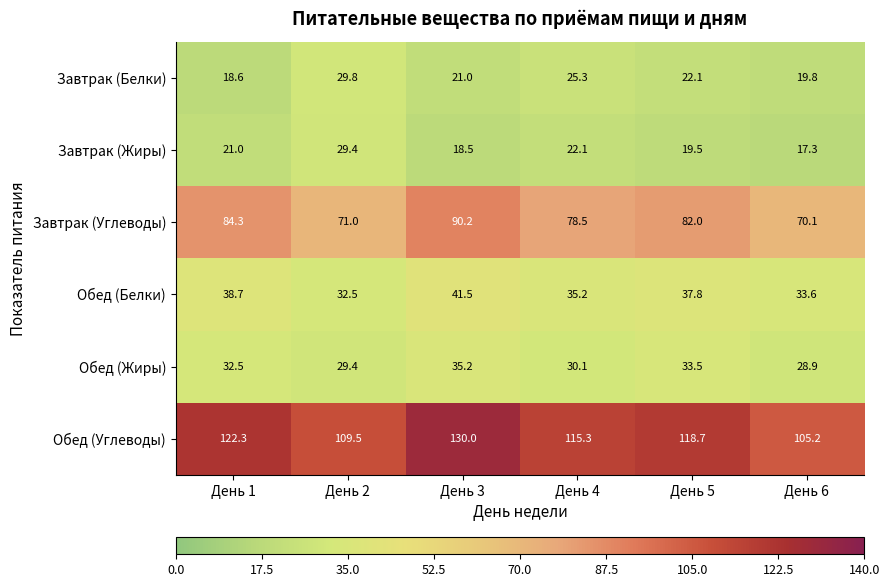

At which label does Обед (Углеводы) first exceed 118?

День 1